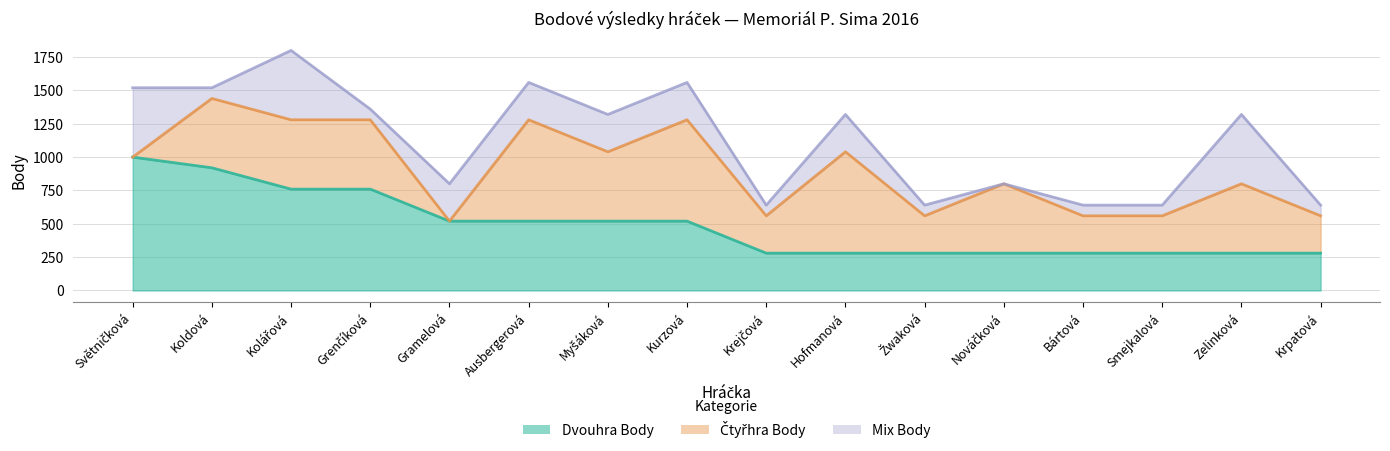

Is it true that Čtyřhra Body equals 760 at Ausbergerová?

True